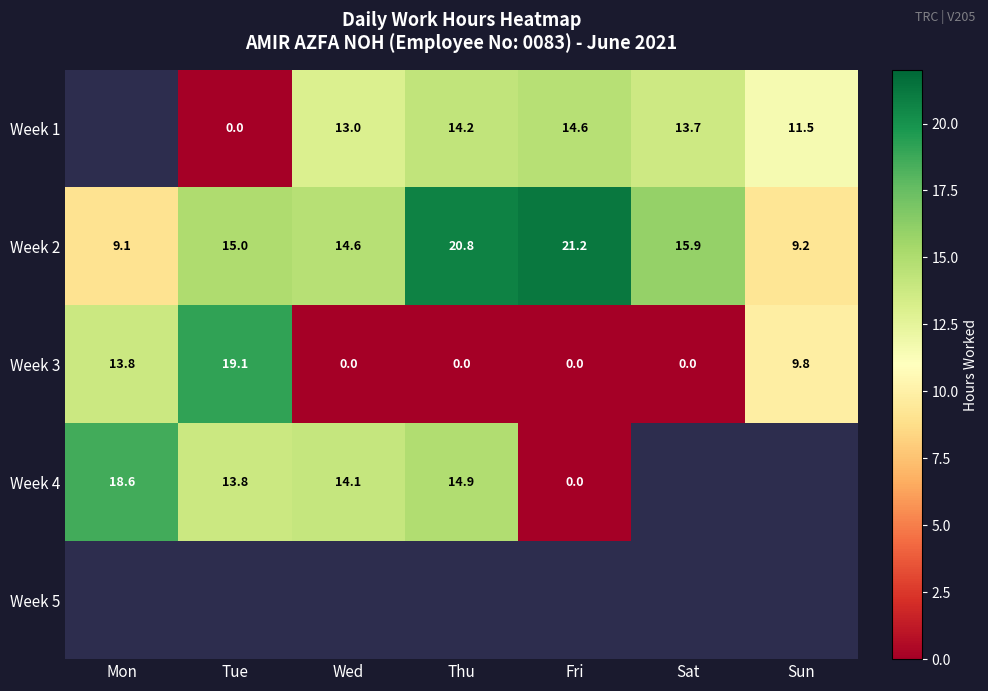

Is it true that Week 3 equals 11.5 at Fri?

False